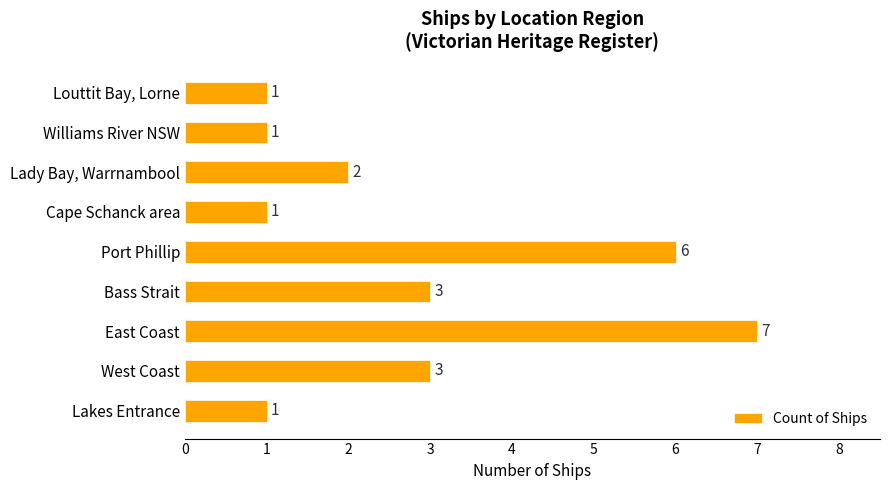

The chart shows a value of 1 at West Coast. True or false?

False